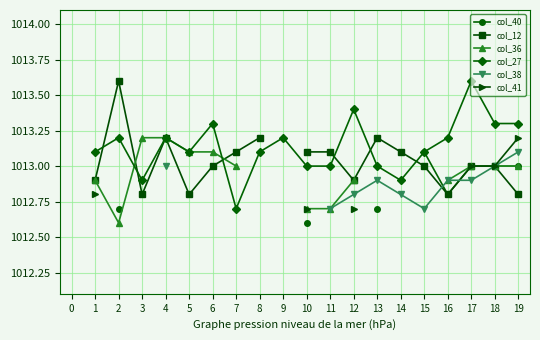

How many distinct data groups are displayed?

6